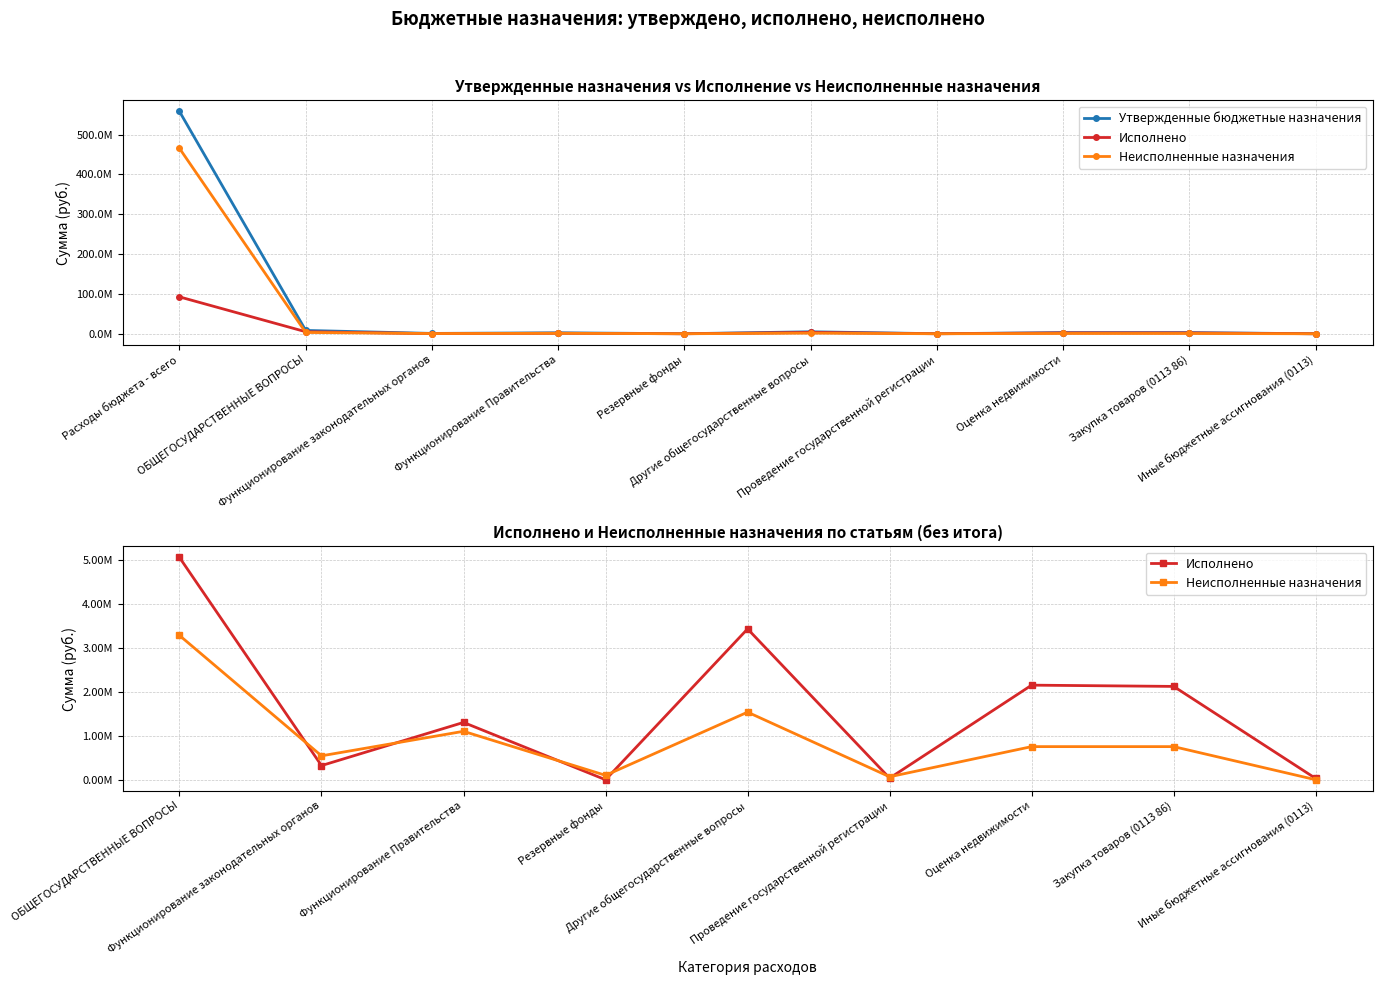

What is the difference between the maximum and second lowest values in the Исполнено series?

92599995.0